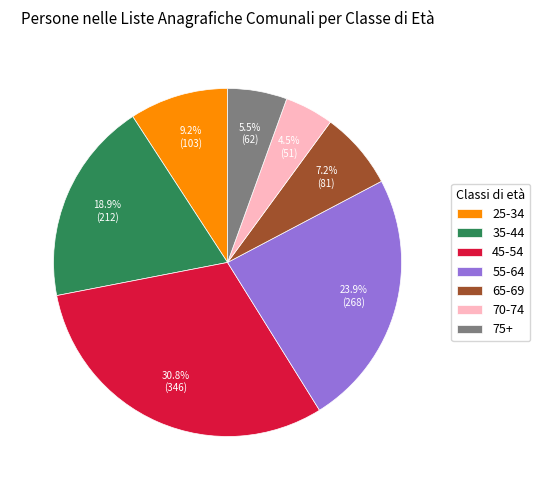

Rank the categories by value from highest to lowest.

45-54, 55-64, 35-44, 25-34, 65-69, 75+, 70-74